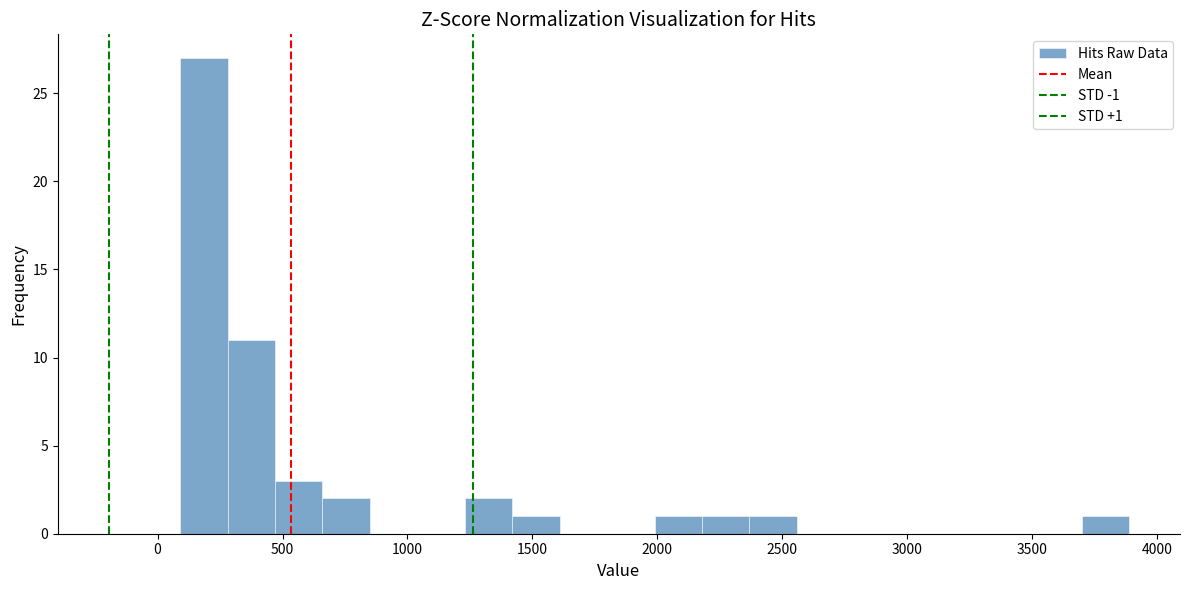

Read against the x-axis, roughly where is the centre of the tallest bar?

200